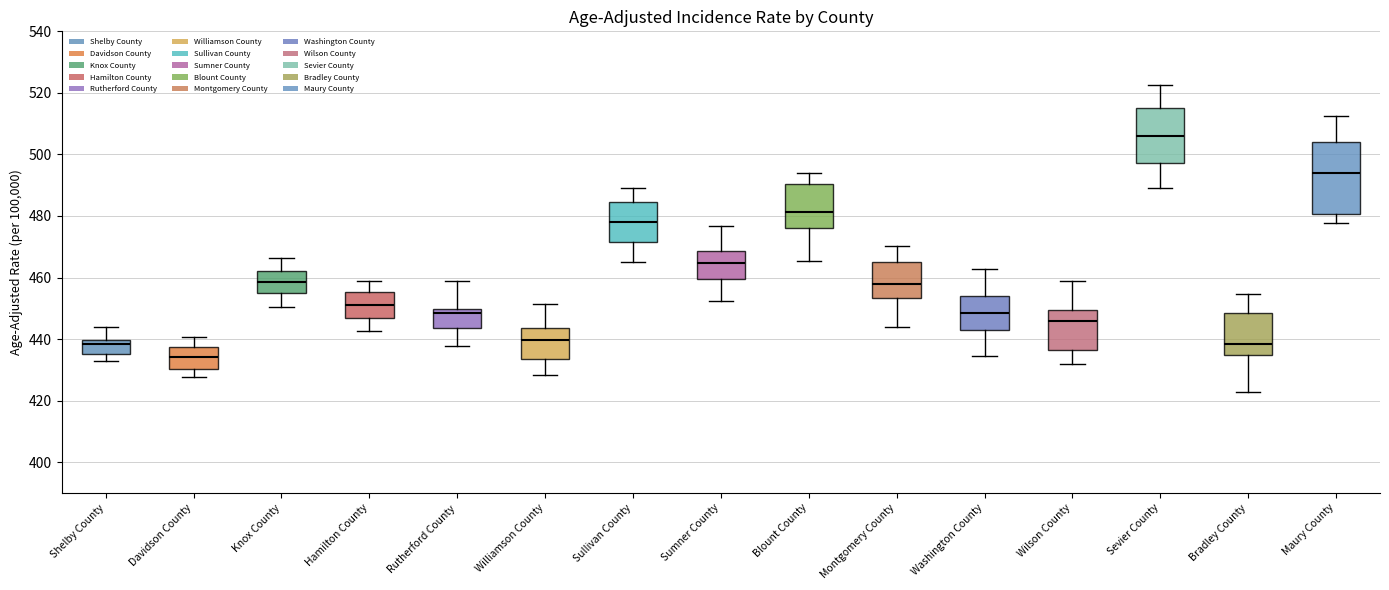

Which box's median line is the lowest?

Davidson County